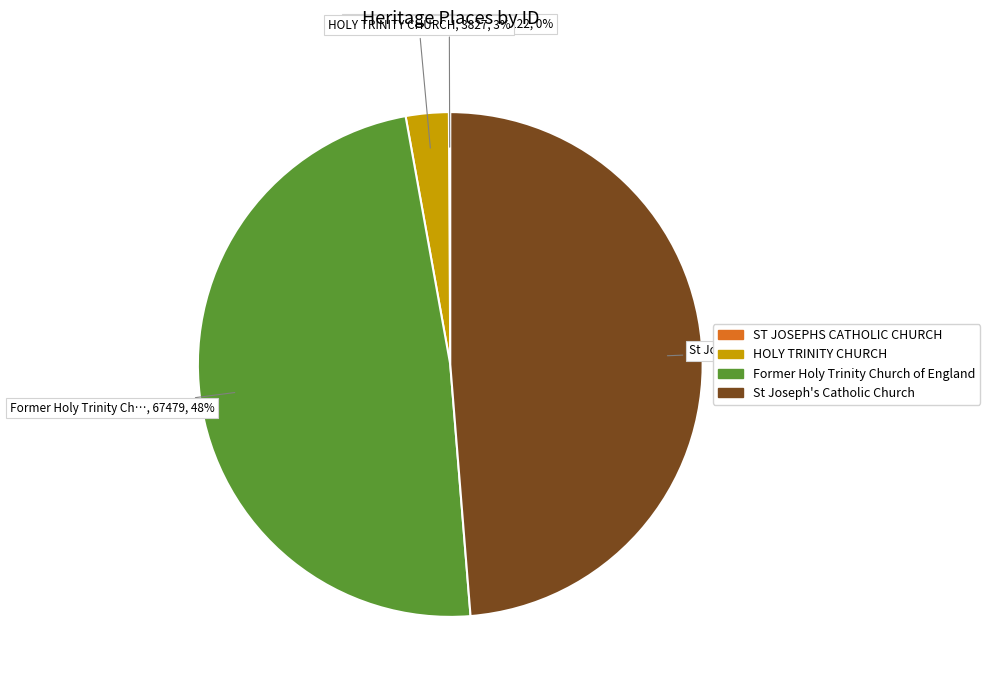

To the nearest percent, what percentage of the pie is HOLY TRINITY CHURCH?

3%